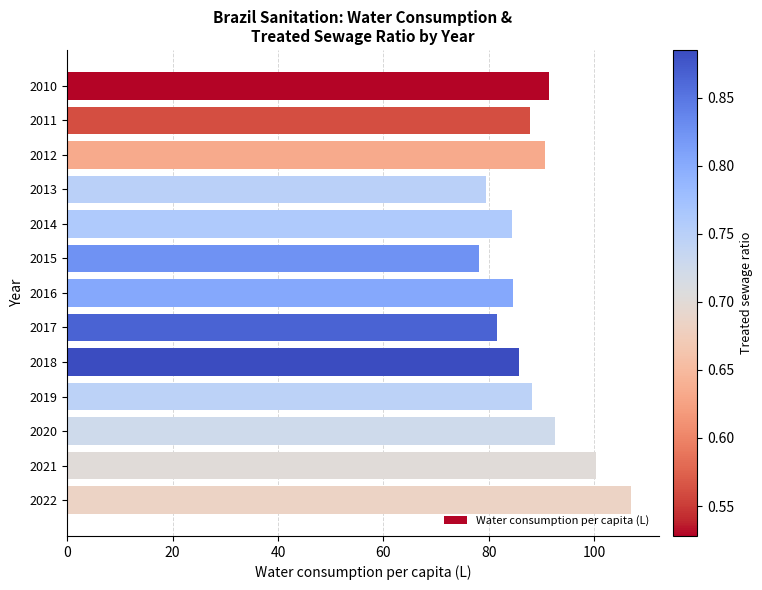

Does the chart contain stacked bars?

No